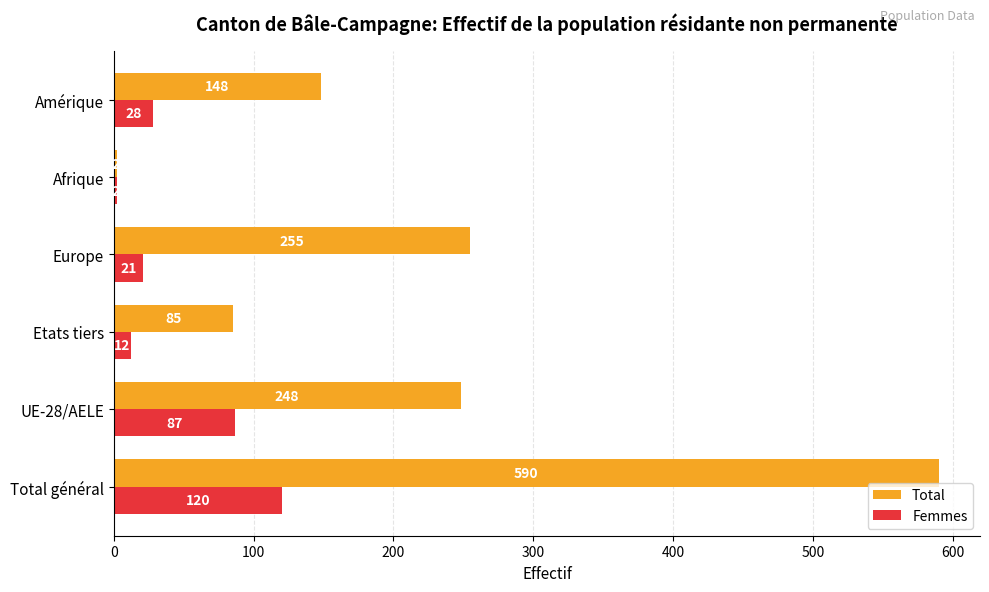

At which label does Total reach its peak?

Total général